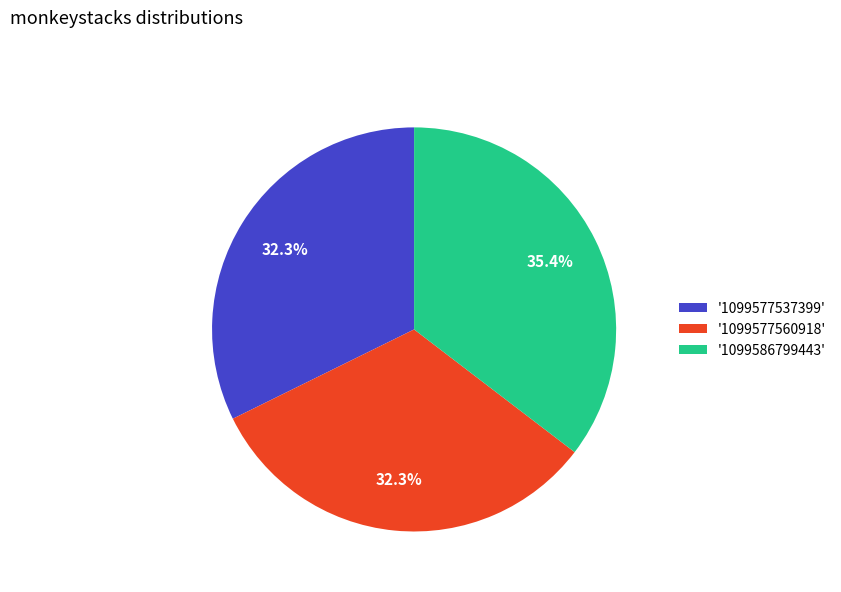

Is there a majority slice in this chart?

No